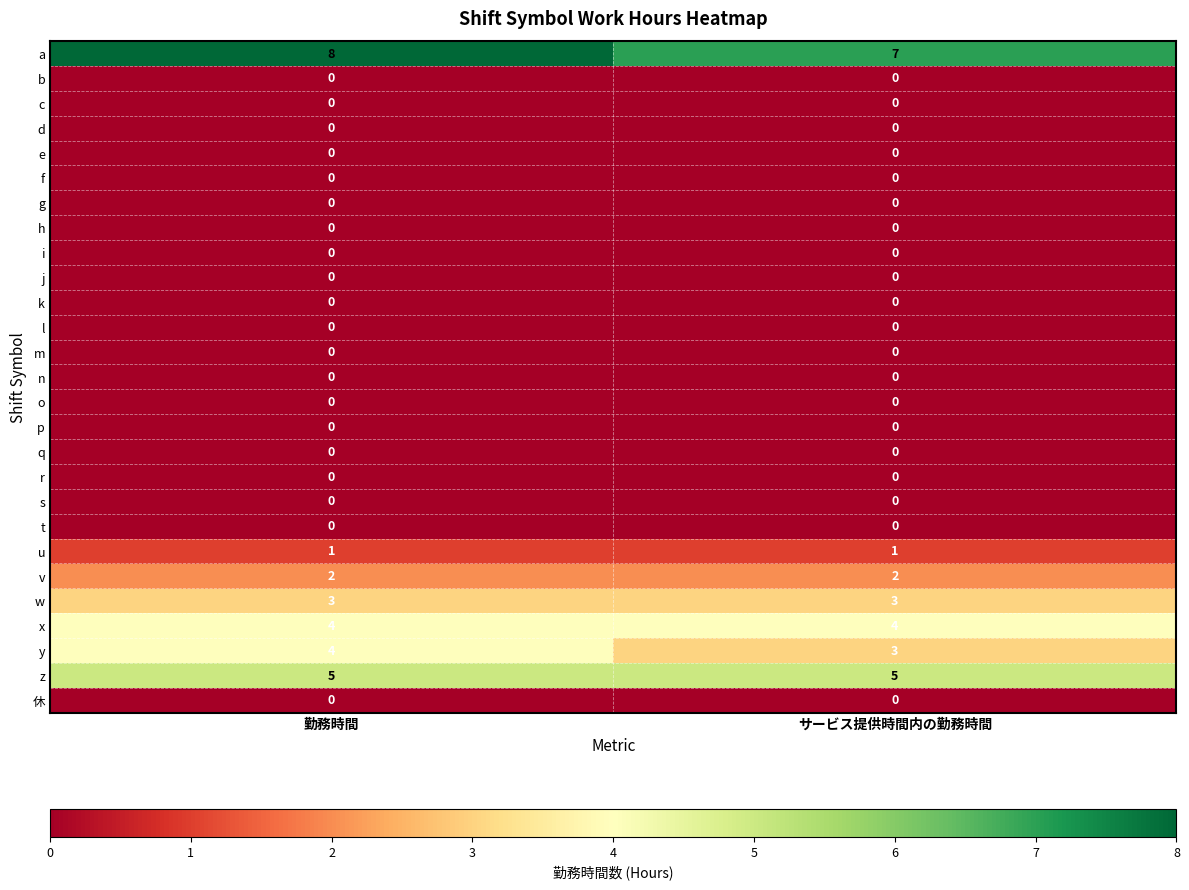

What is the difference between the highest and lowest values at 勤務時間?

8